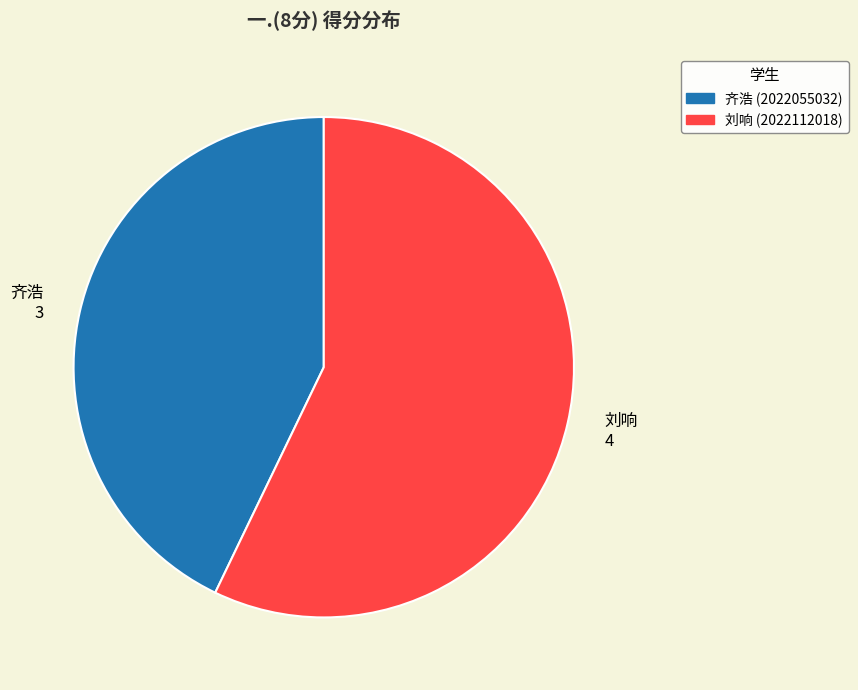

What is the ratio of the value at 刘响 4 to the value at 齐浩 3?

1.3